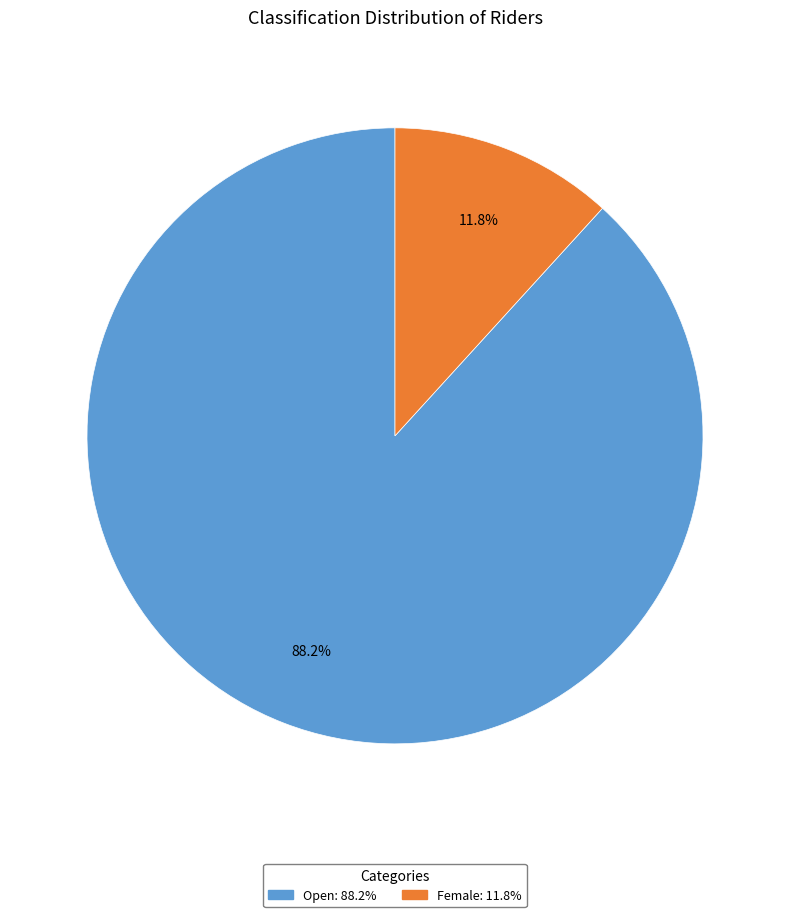

Is it true that Open is 88% of the pie?

True